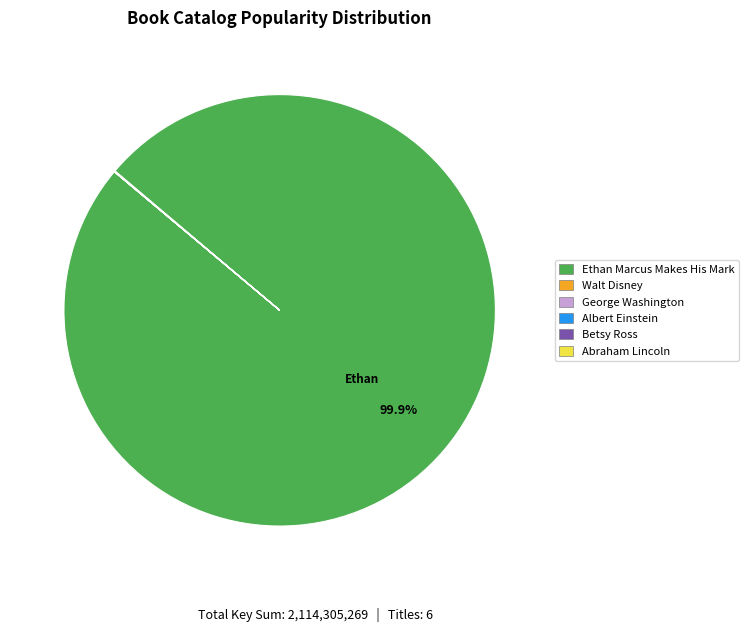

Does any single category account for the majority?

Yes